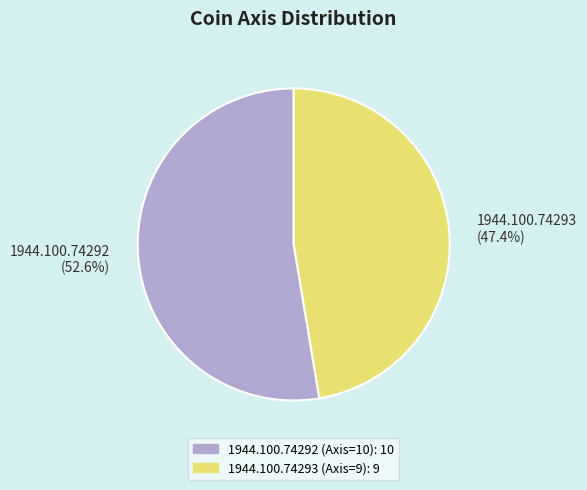

Approximately how many times larger is the value at 1944.100.74293 (47.4%) compared to 1944.100.74292 (52.6%)?

0.9